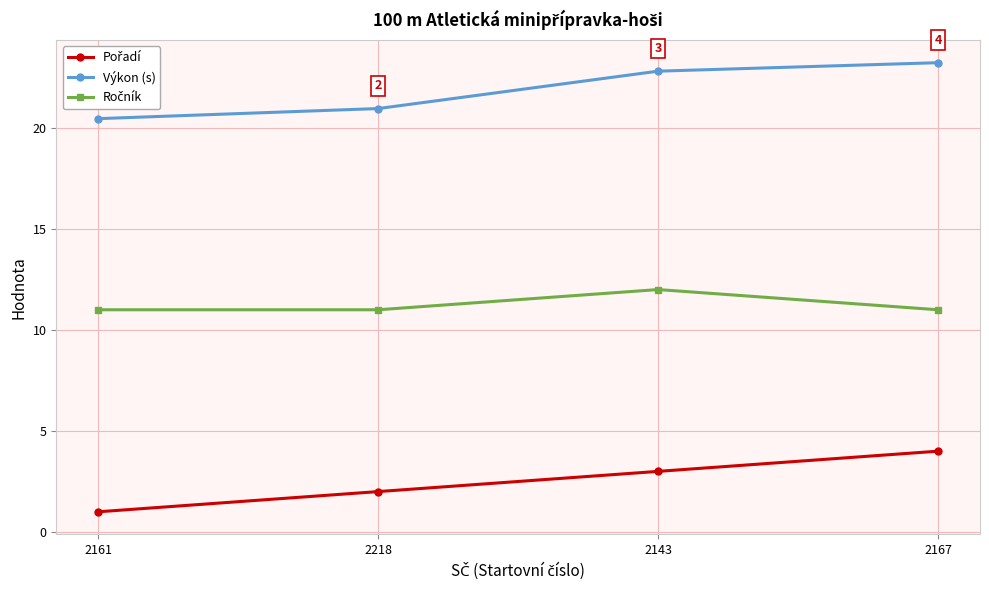

What position from the left is 2143?

3